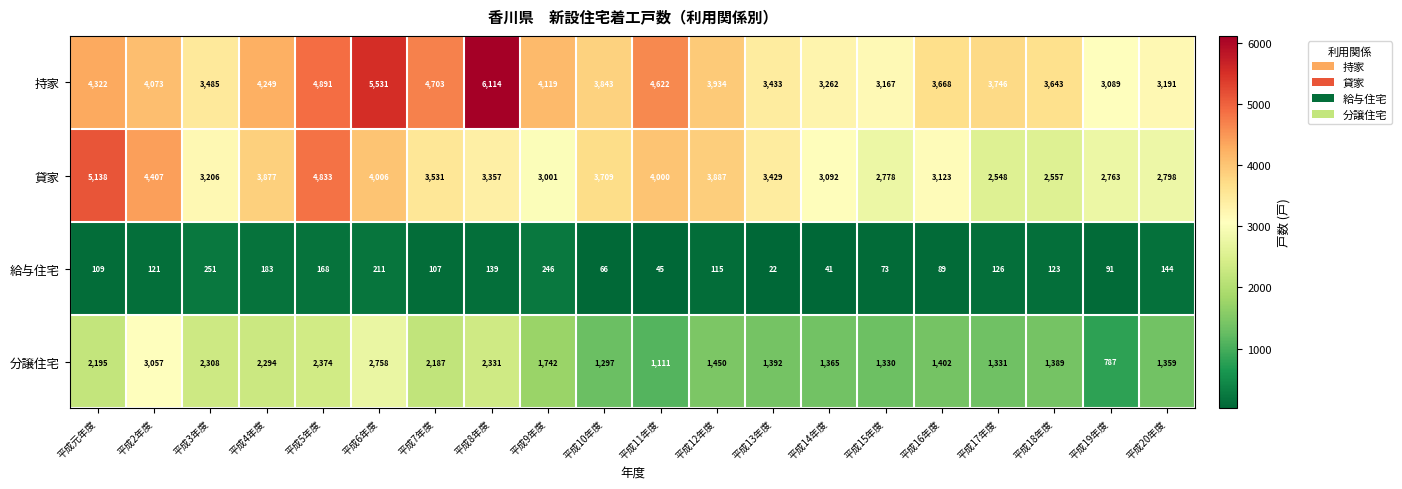

Where does the 分譲住宅 series first go above 1450?

平成元年度